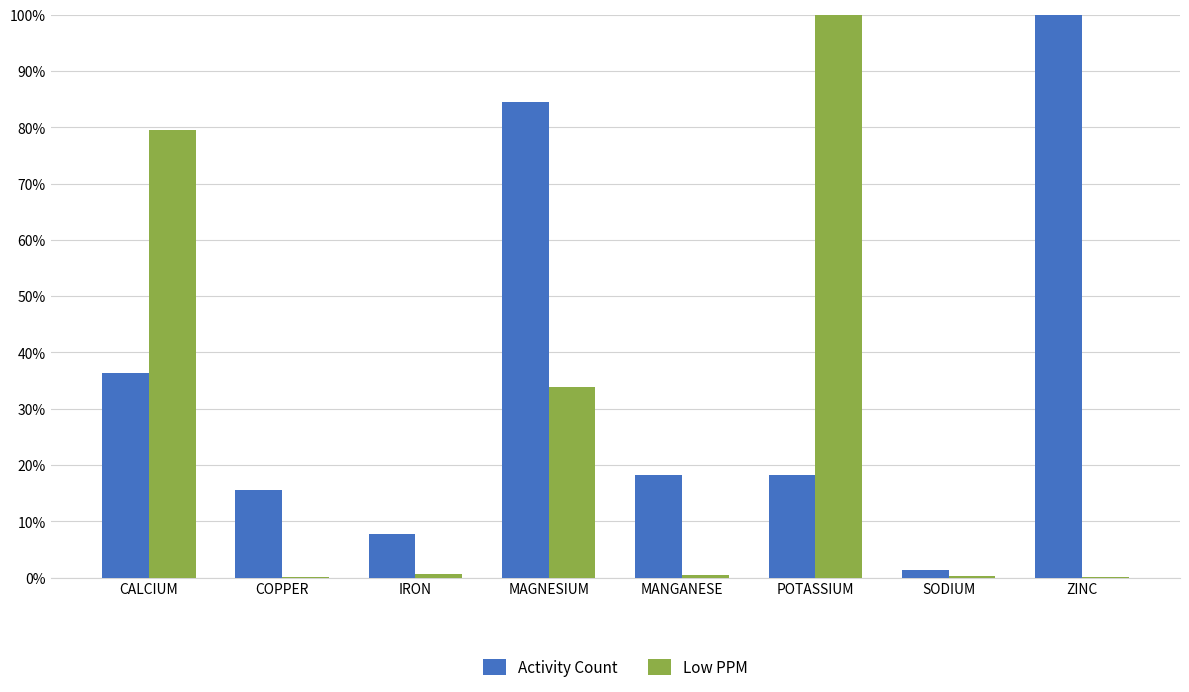

Which series has the largest total across all categories?

Activity Count